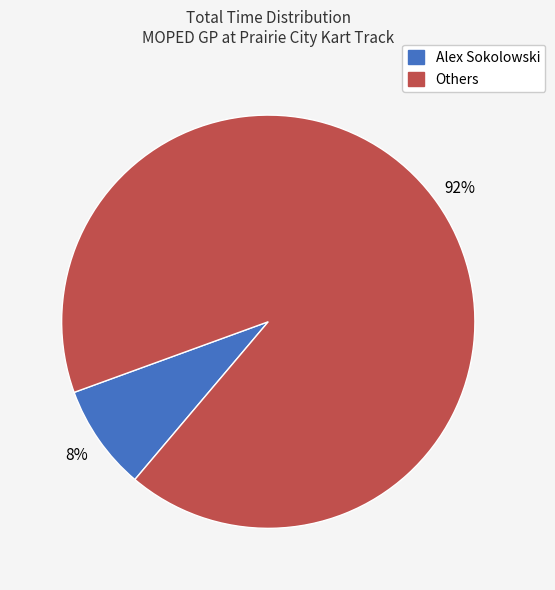

Combined, do Alex Sokolowski and Others account for over 50%?

Yes